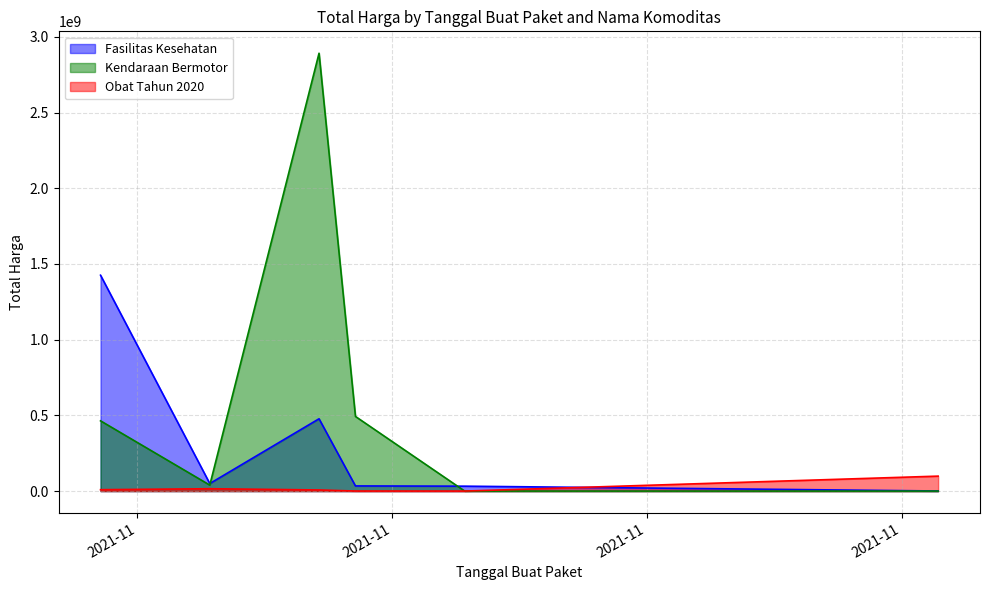

How many data points does each series have?

6